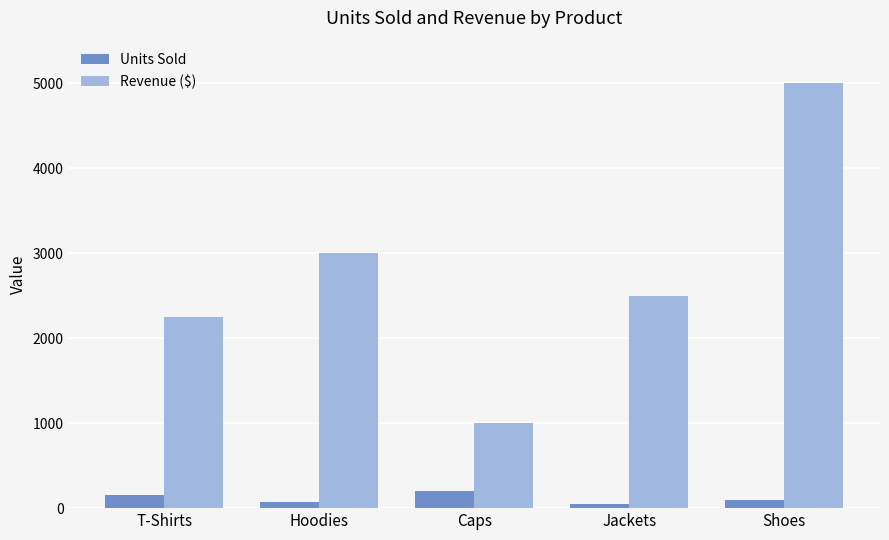

Which category has the lowest value in the Revenue ($) series?

Caps